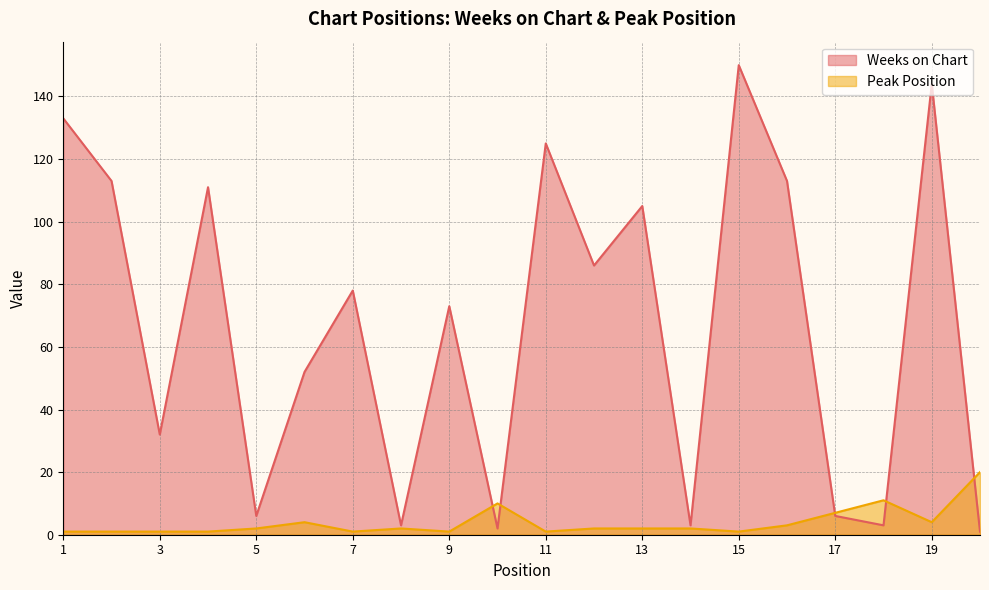

Reading left to right, extract all data points from this chart.

Weeks on Chart: 1=133	2=113	3=32	4=111	5=6	6=52	7=78	8=3	9=73	10=2	11=125	12=86	13=105	14=3	15=150	16=113	17=6	18=3	19=144	20=1
Peak Position: 1=1	2=1	3=1	4=1	5=2	6=4	7=1	8=2	9=1	10=10	11=1	12=2	13=2	14=2	15=1	16=3	17=7	18=11	19=4	20=20